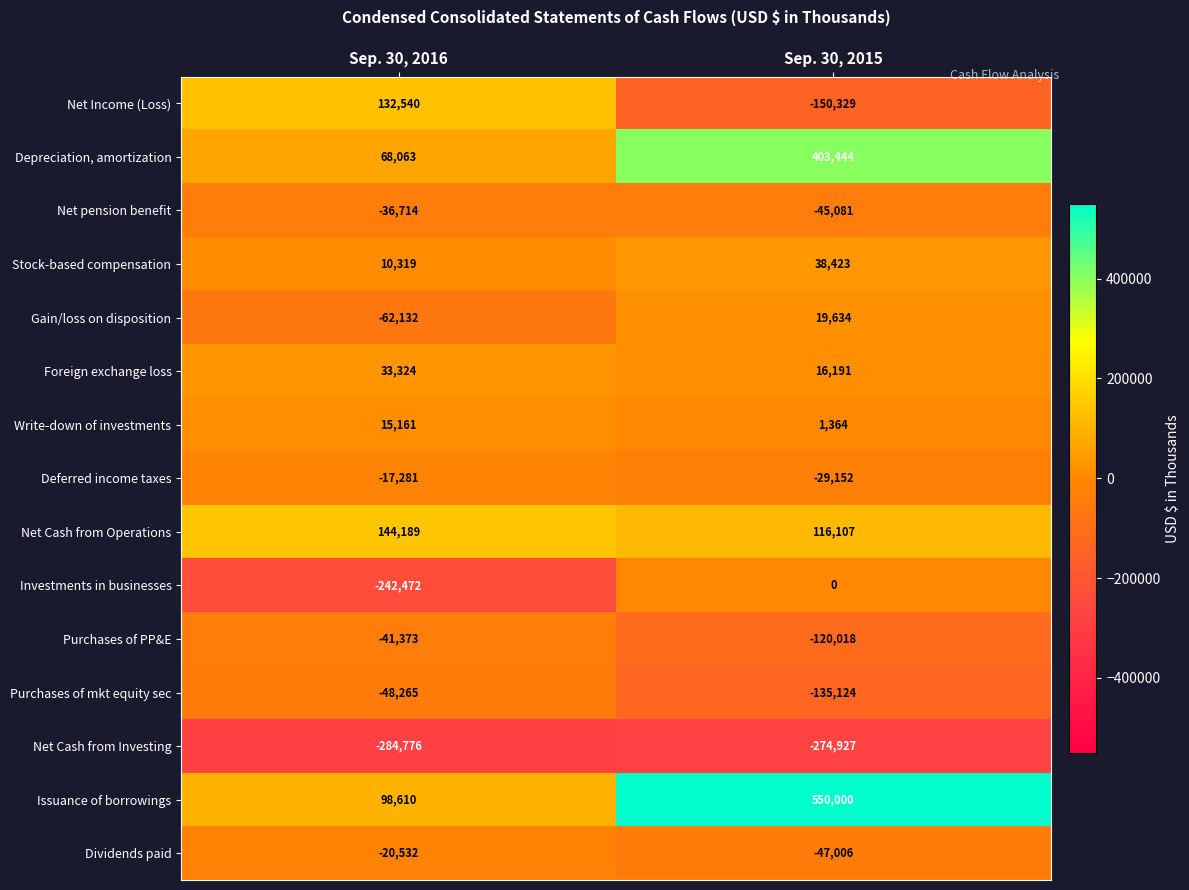

Reading left to right, what are all the values shown in this chart?

Net Income (Loss): 132540	-150329
Depreciation, amortization: 68063	403444
Net pension benefit: -36714	-45081
Stock-based compensation: 10319	38423
Gain/loss on disposition: -62132	19634
Foreign exchange loss: 33324	16191
Write-down of investments: 15161	1364
Deferred income taxes: -17281	-29152
Net Cash from Operations: 144189	116107
Investments in businesses: -242472	0
Purchases of PP&E: -41373	-120018
Purchases of mkt equity sec: -48265	-135124
Net Cash from Investing: -284776	-274927
Issuance of borrowings: 98610	550000
Dividends paid: -20532	-47006